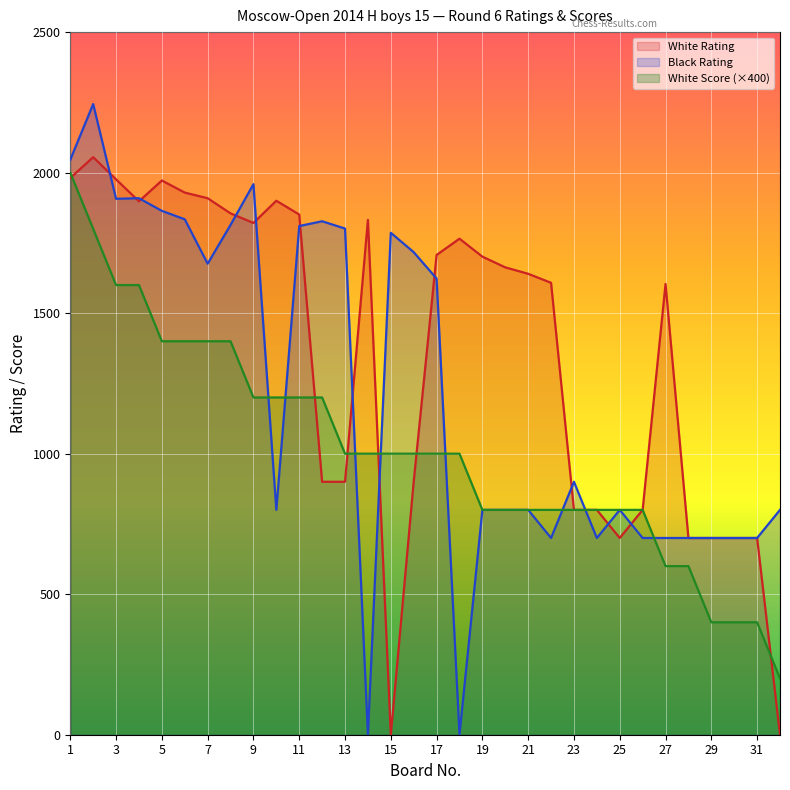

At which category is the sum across all series the highest?

2